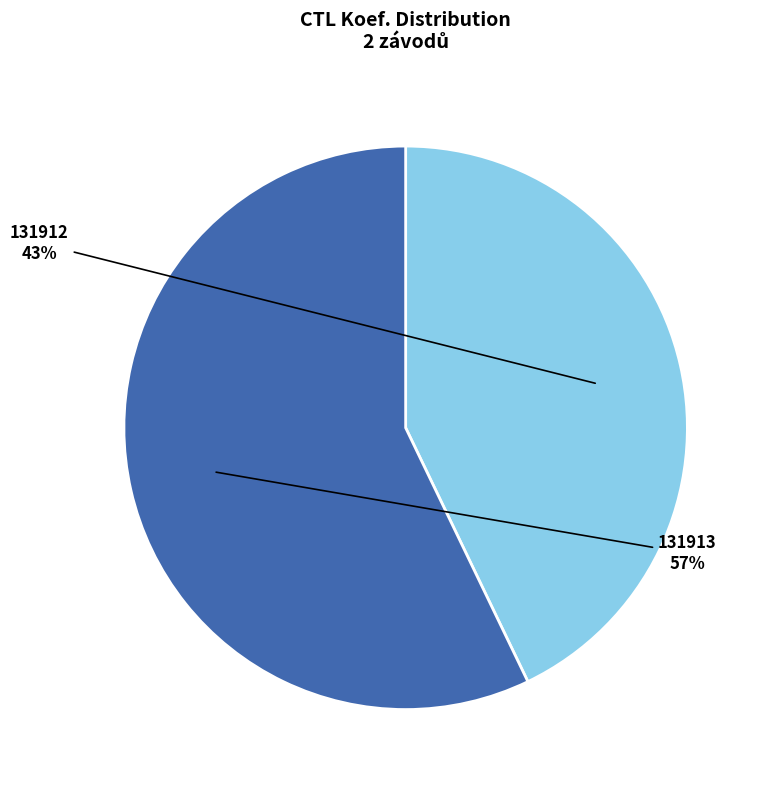

Which has a higher value, 131912 or 131913?

131913